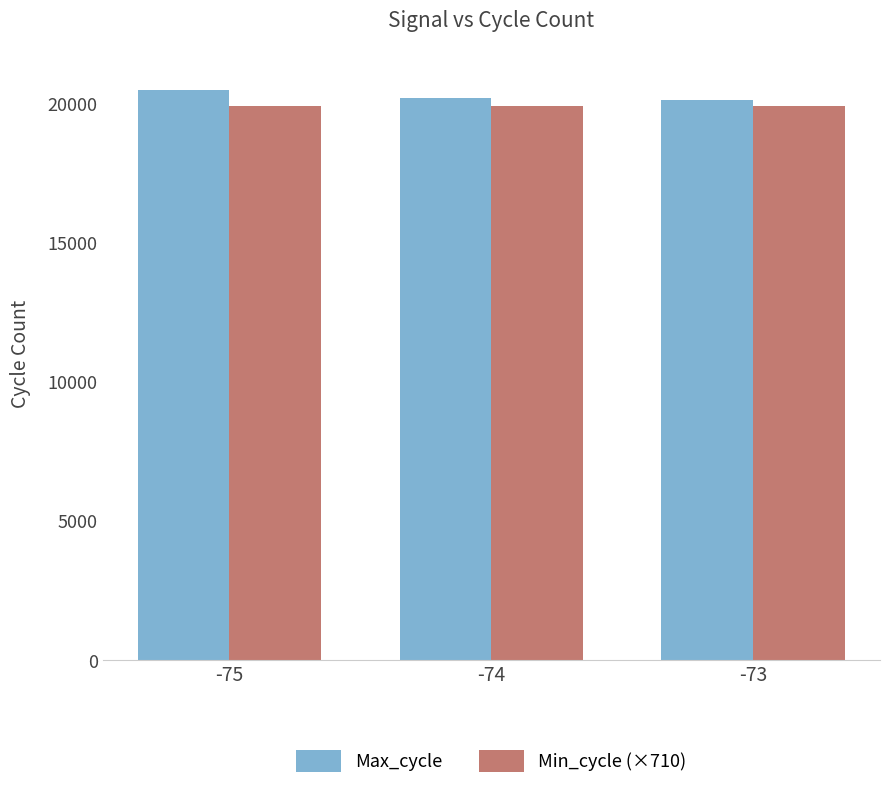

How many data points does each series have?

3